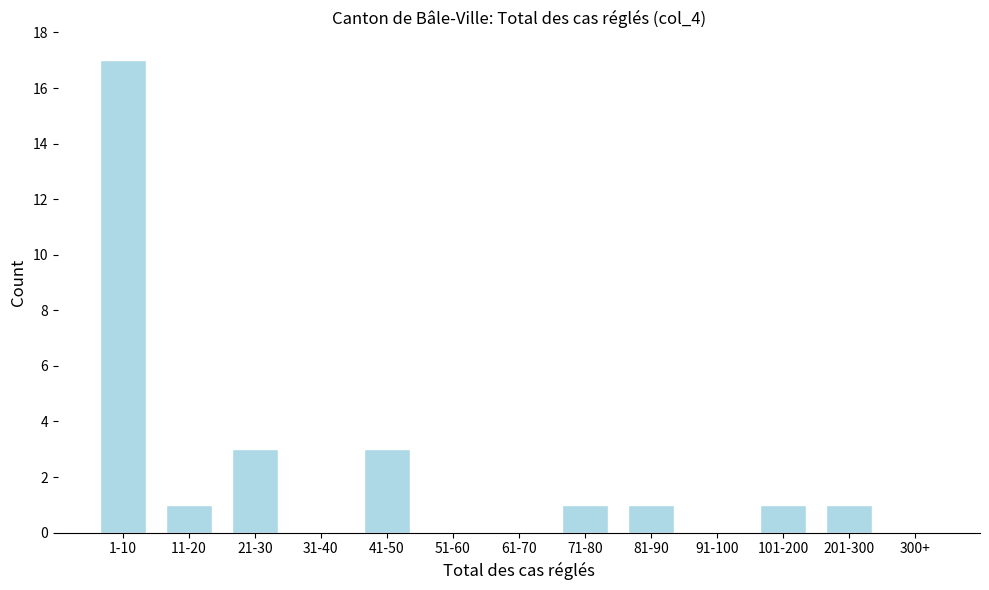

Reading right to left, extract all data points from this chart.

300+=0	201-300=1	101-200=1	91-100=0	81-90=1	71-80=1	61-70=0	51-60=0	41-50=3	31-40=0	21-30=3	11-20=1	1-10=17